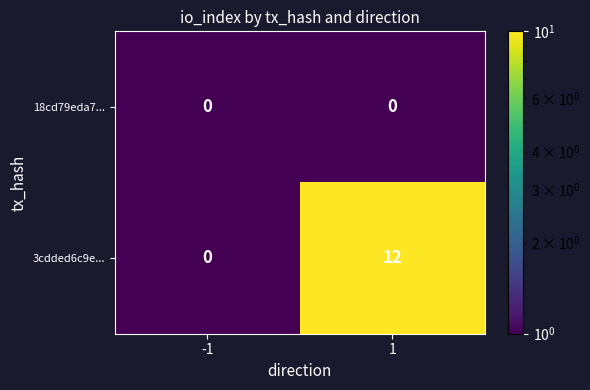

What is the difference between the maximum and minimum values in the 3cdded6c9e... series?

12